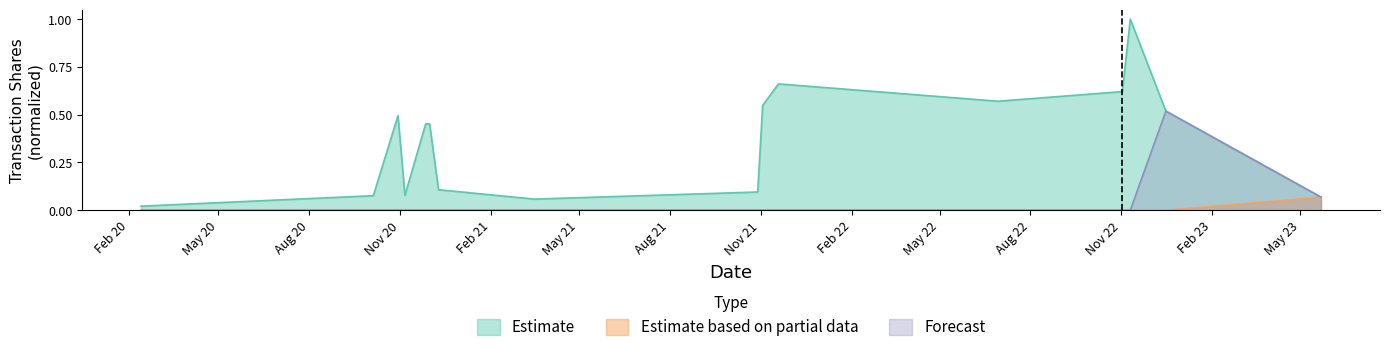

Count the Estimate based on partial data values in the range 0 to 1.

16